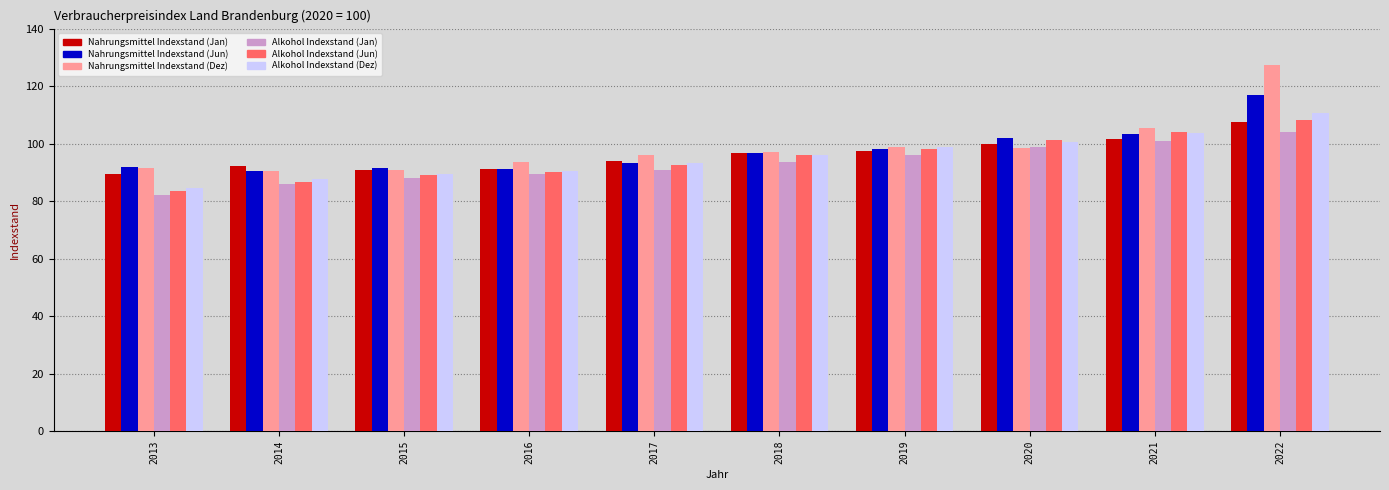

What are all the series names shown in the legend?

Nahrungsmittel Indexstand (Jan), Nahrungsmittel Indexstand (Jun), Nahrungsmittel Indexstand (Dez), Alkohol Indexstand (Jan), Alkohol Indexstand (Jun), Alkohol Indexstand (Dez)